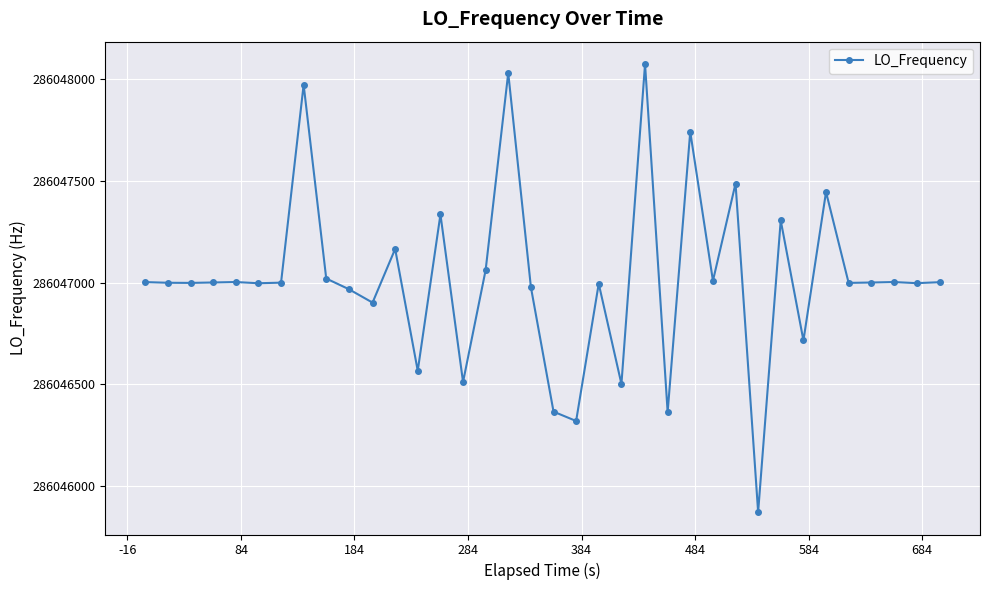

What is the value of the 35th point from the left?

286046997.3